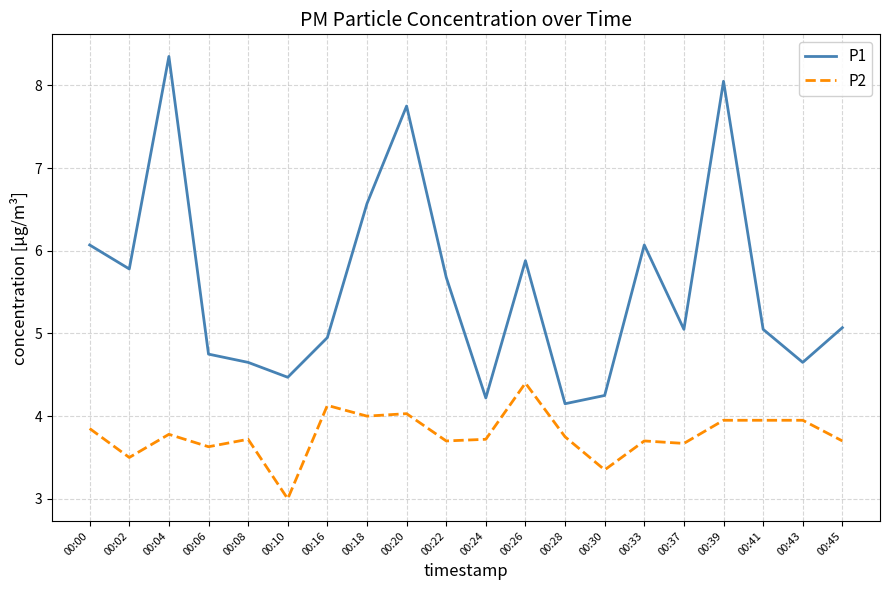

At 00:00, list the series in order from smallest to largest.

P2, P1